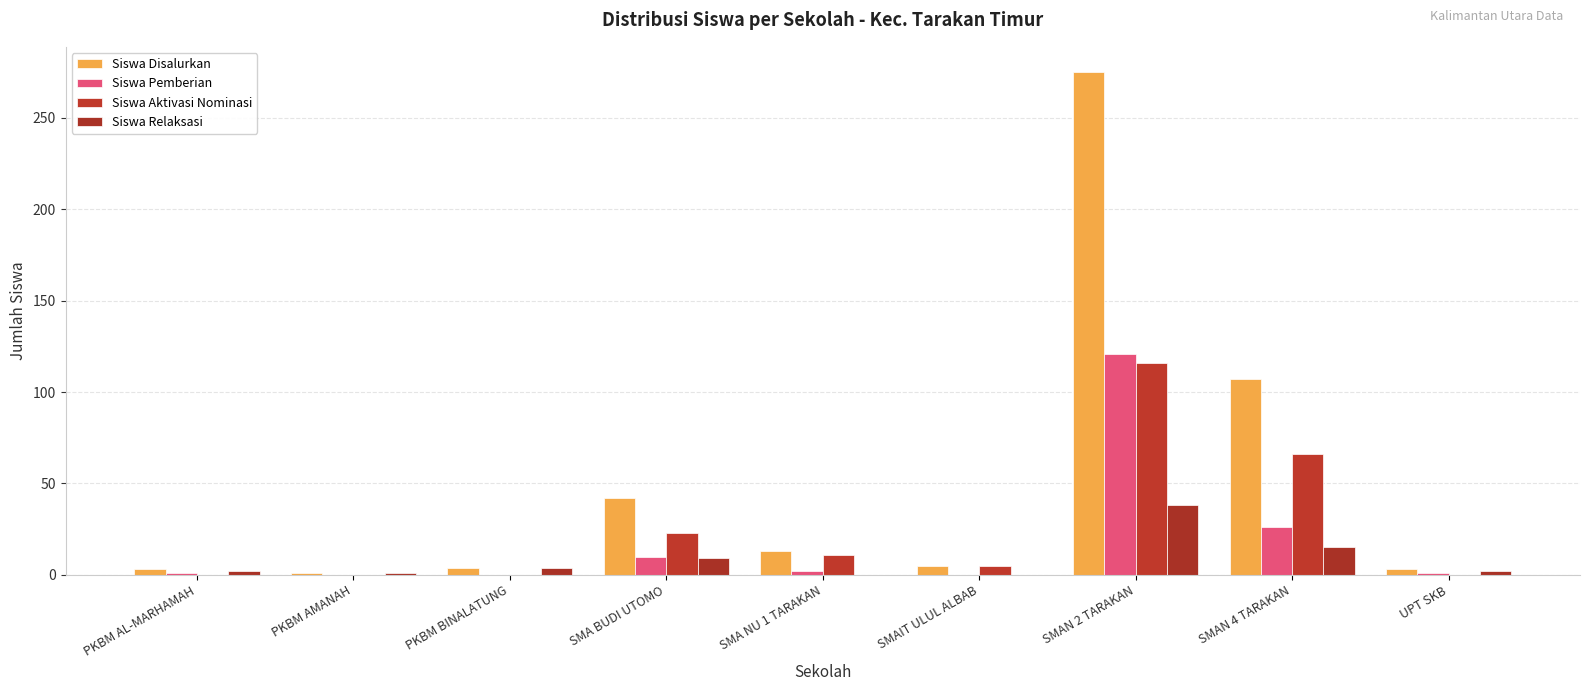

Rank the series by their average value, from lowest to highest.

Siswa Relaksasi, Siswa Pemberian, Siswa Aktivasi Nominasi, Siswa Disalurkan